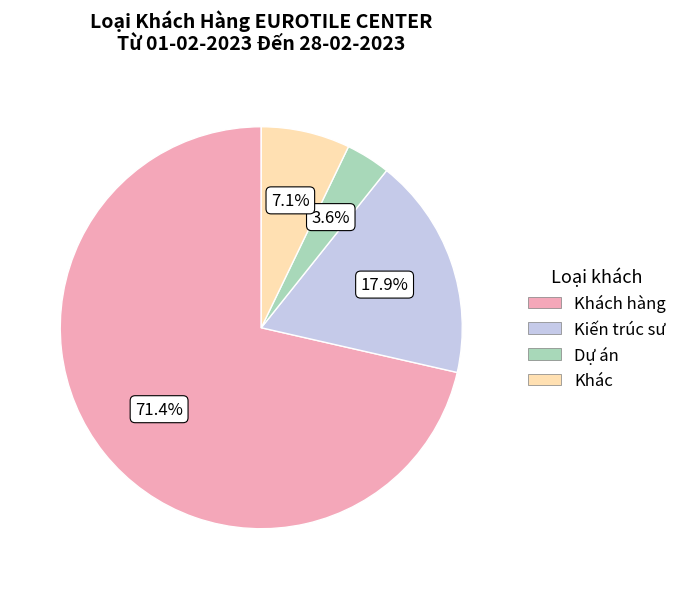

Is Khách hàng the majority of the pie?

Yes